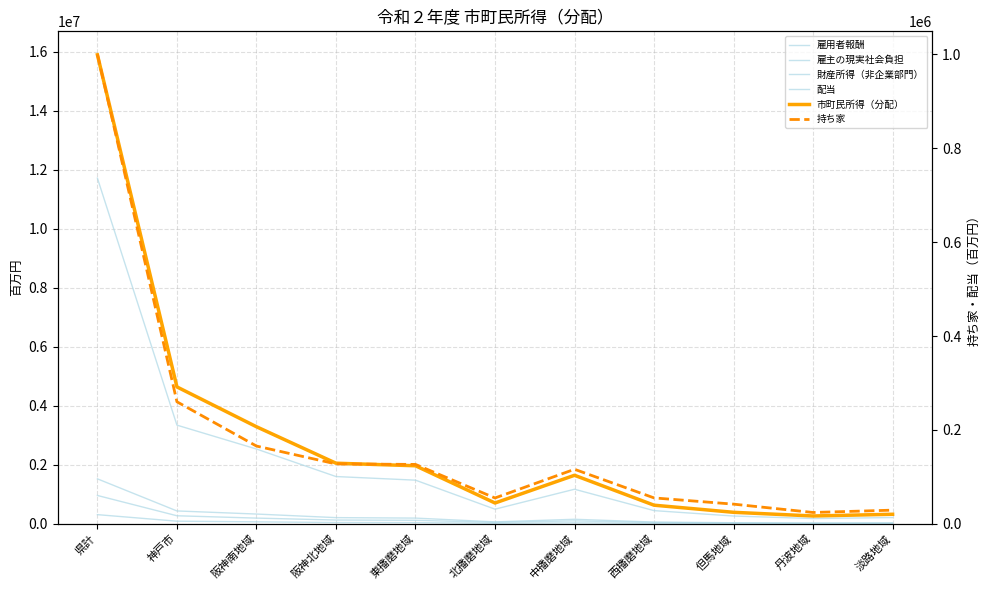

Is it true that 雇主の現実社会負担 equals 107365 at 北播磨地域?

False